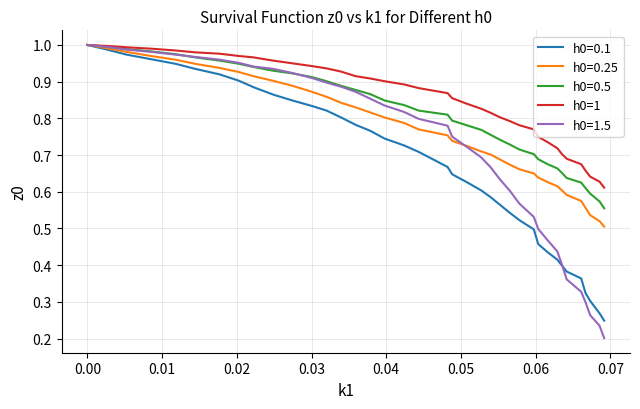

Which series has the largest range (max minus min)?

h0=1.5